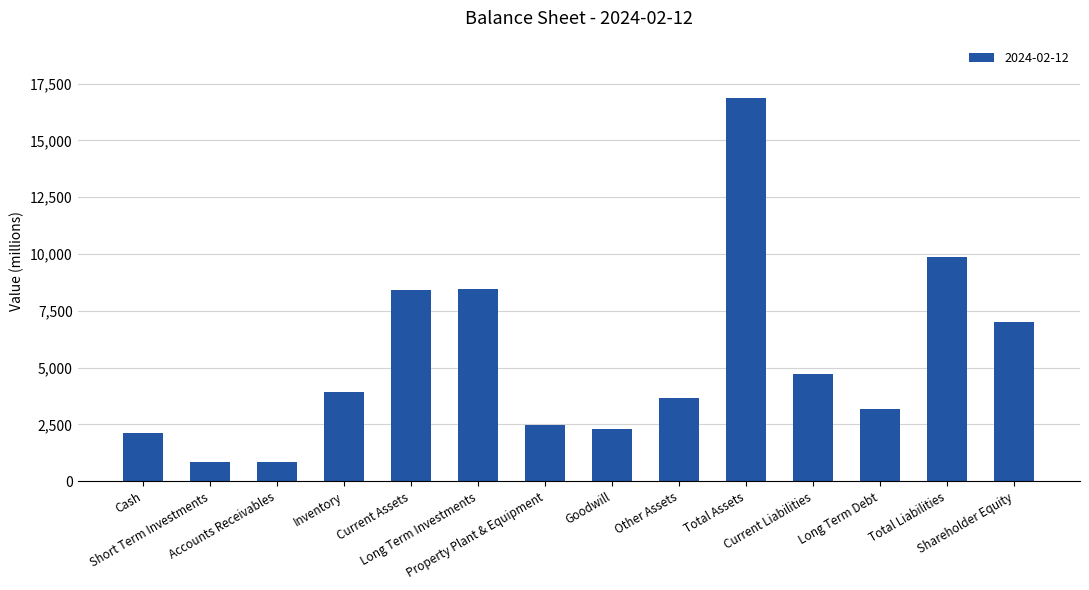

What is the difference between the second highest and minimum values?

9012